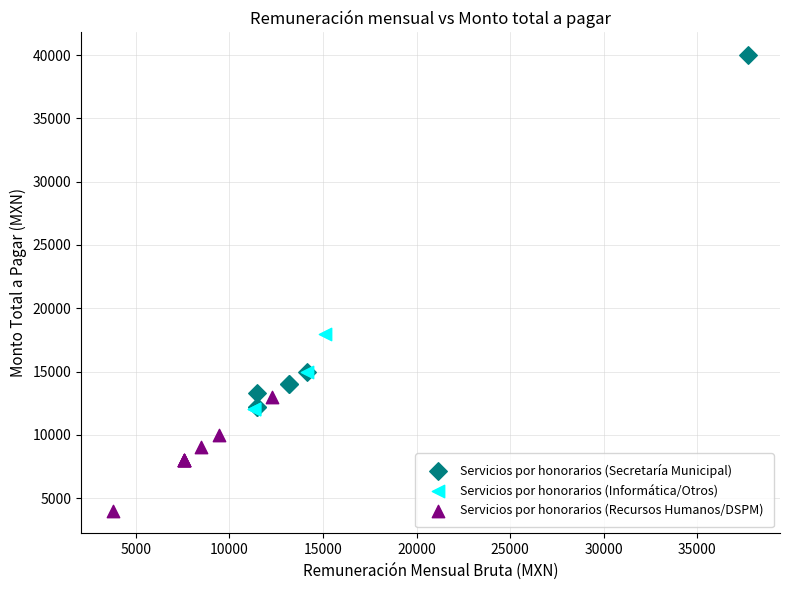

Which series contains the lowest Y value?

Servicios por honorarios (Recursos Humanos/DSPM)